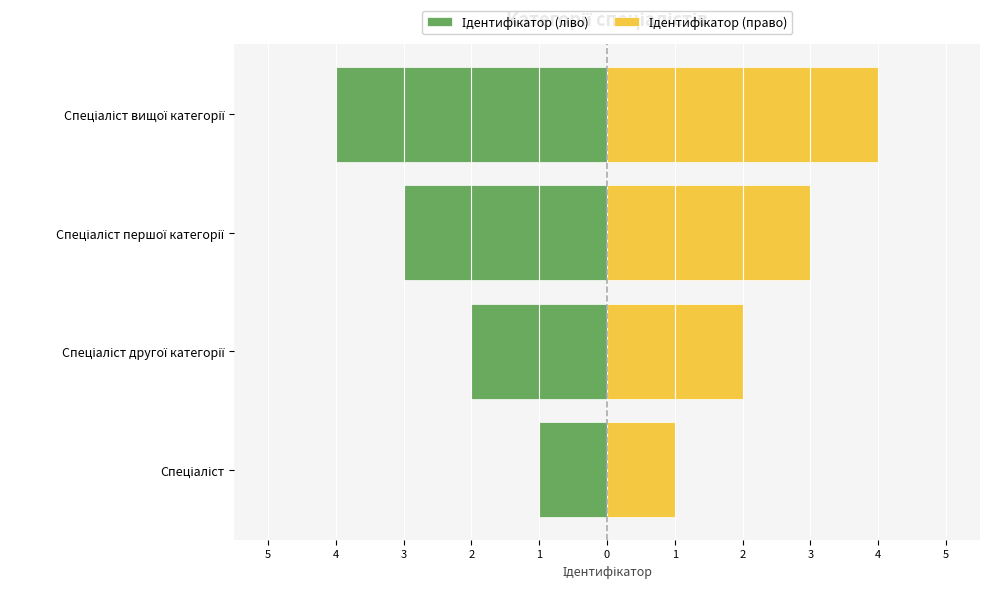

What is the minimum value for Ідентифікатор (ліво)?

-4